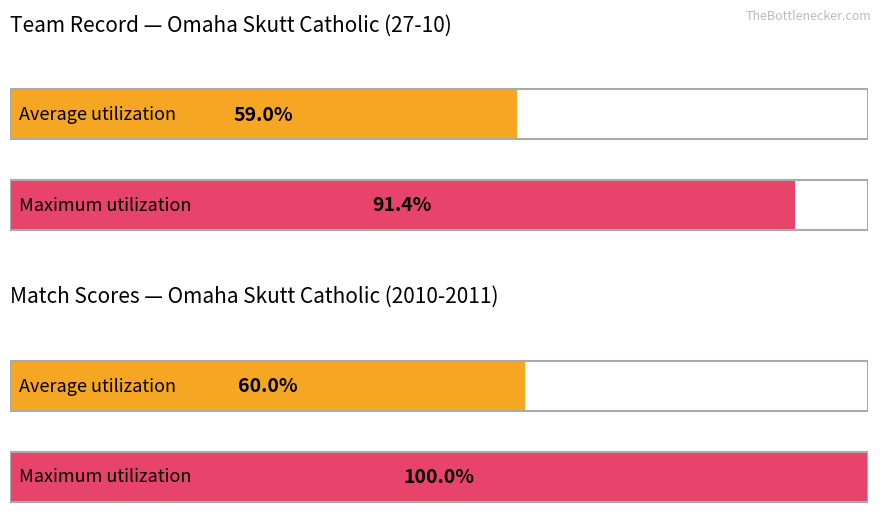

Are the bars horizontal?

Yes